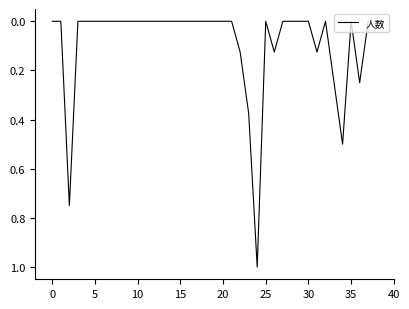

What is the greatest value displayed?

1.0